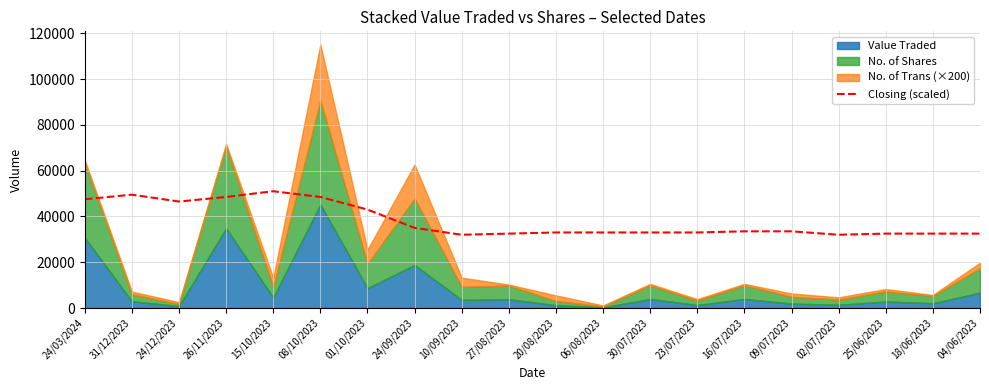

What is the label of the 16th point from the right?

15/10/2023